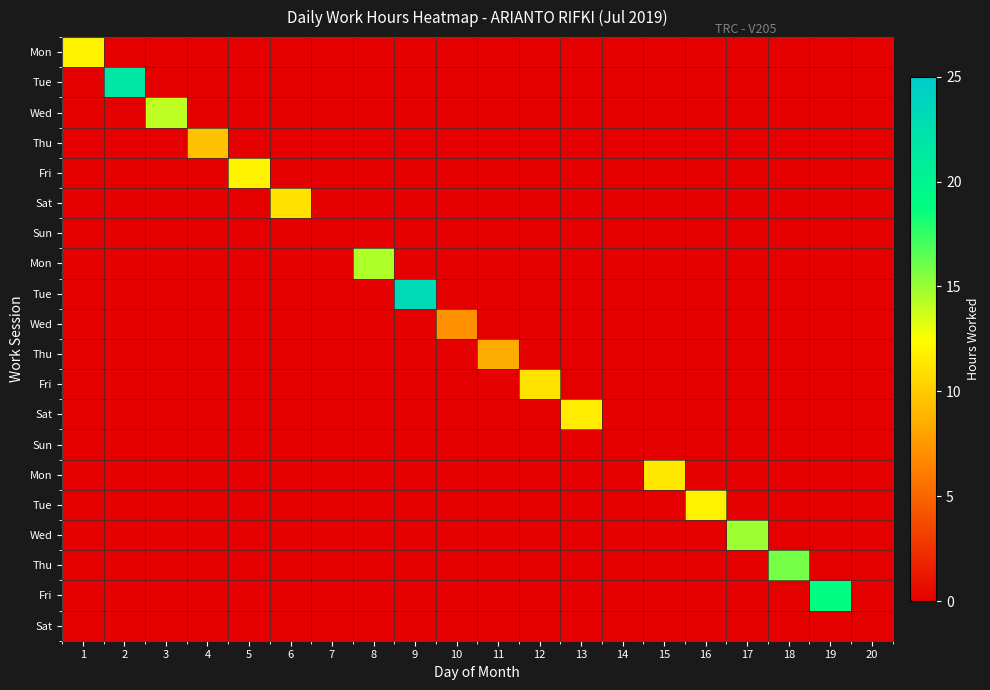

At how many categories does at least one series exceed 18?

3